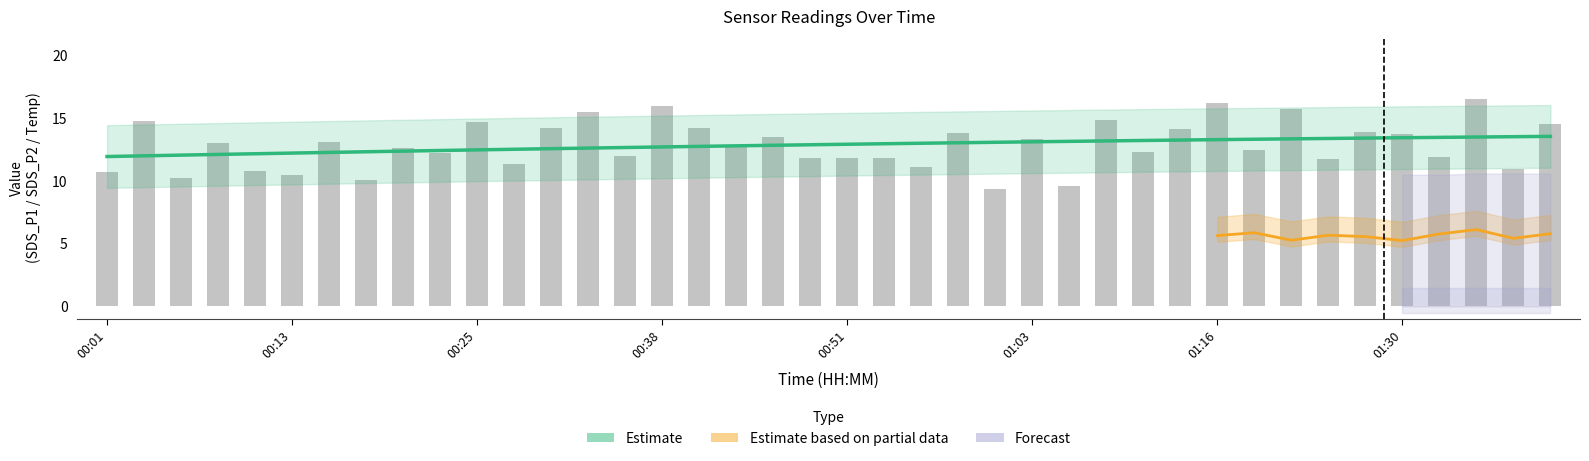

Rank the series by their maximum value, from lowest to highest.

SDS_P2, Temp, SDS_P1